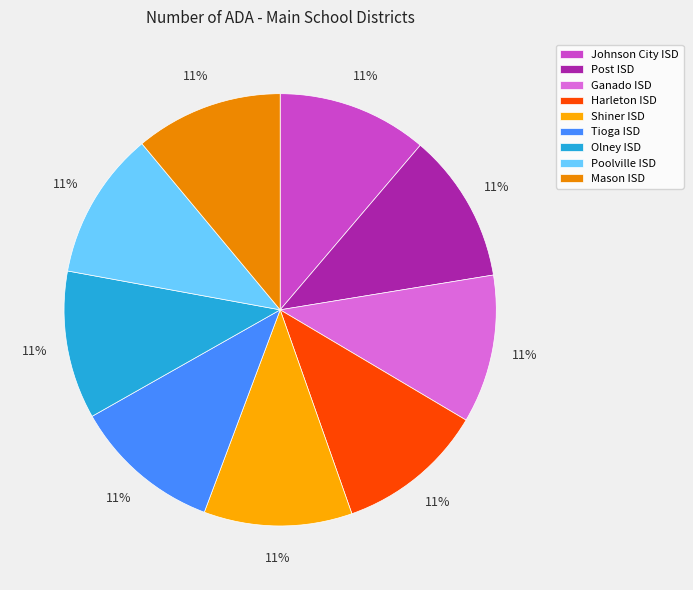

To the nearest percent, what is the average slice percentage?

11%